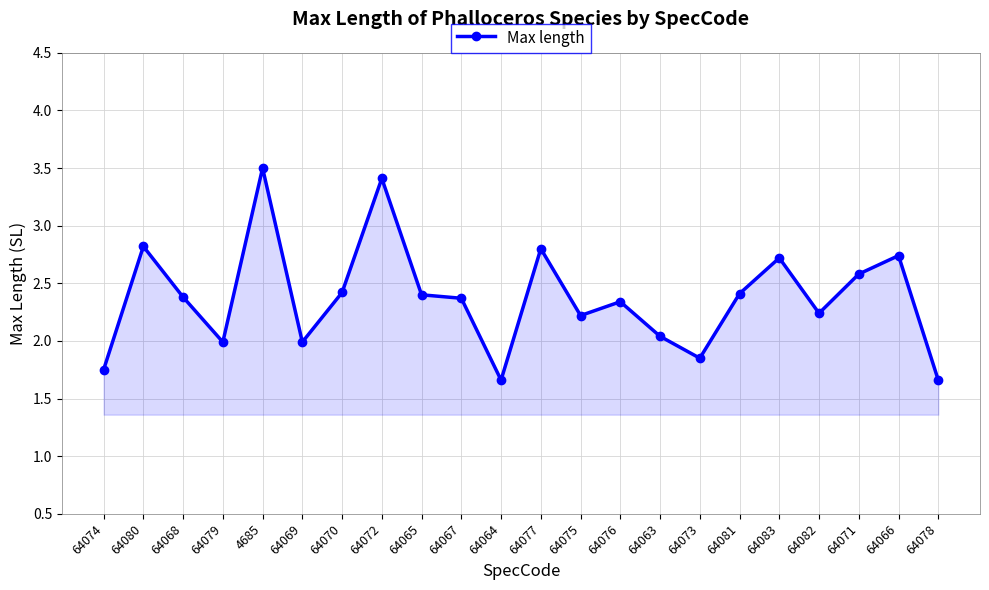

Is it true that the value at 64066 is 4.6?

False